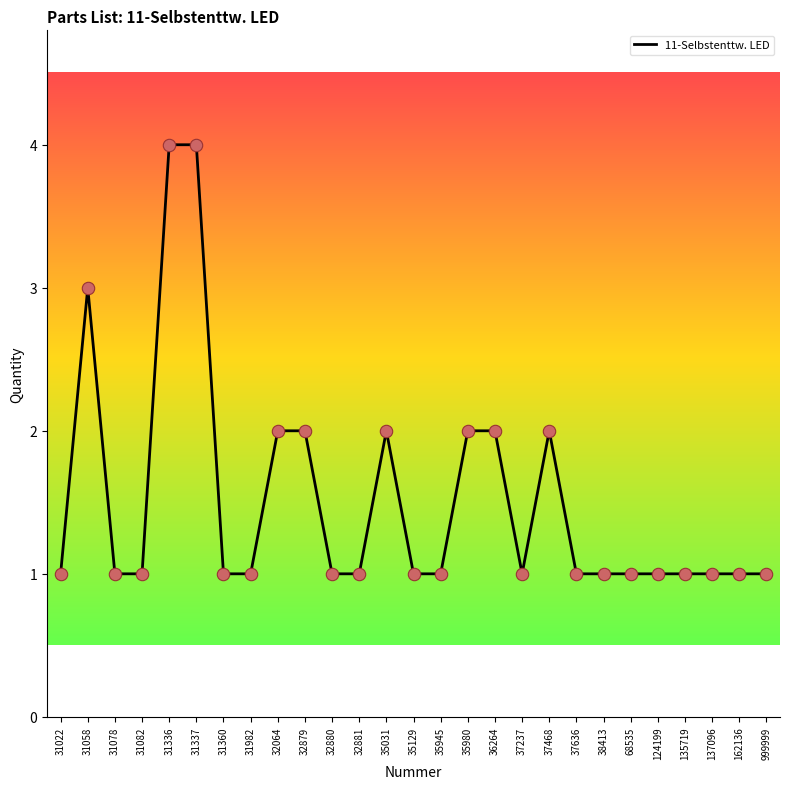

Between 137096 and 31337, which is larger?

31337